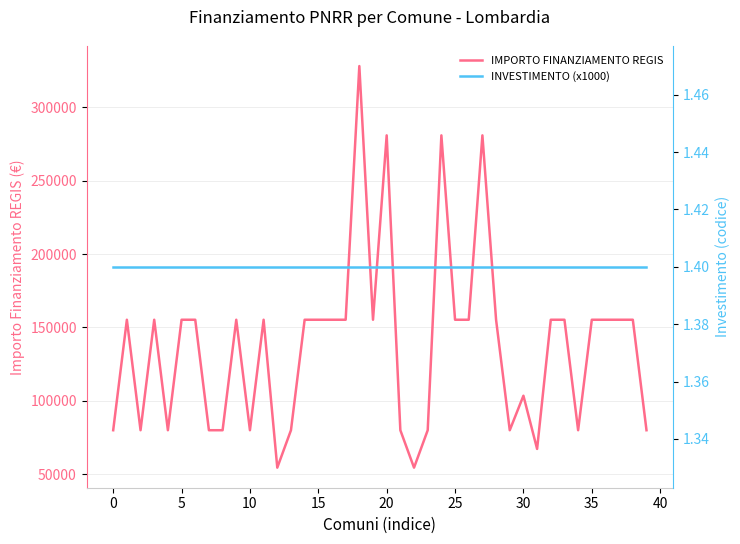

What is the smallest value displayed?

1.4